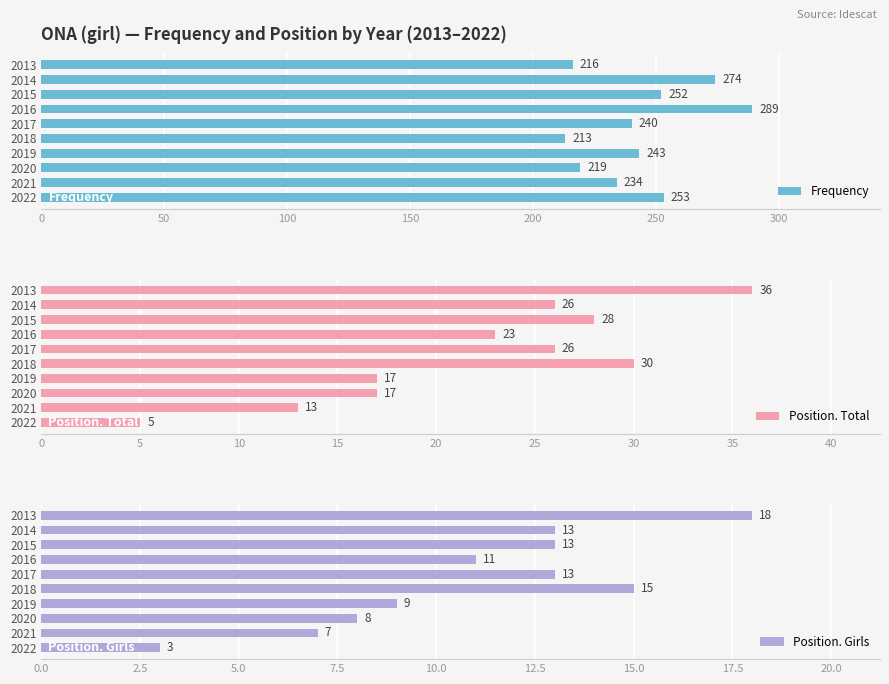

Which category has the highest value in the Position. Total series?

2013